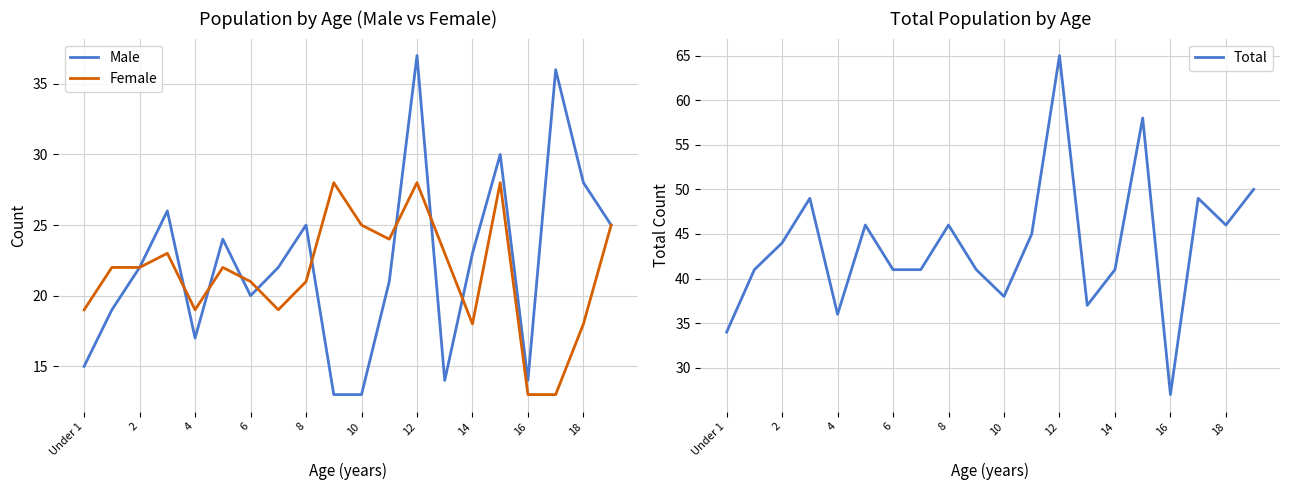

The Female series shows 22 at 2. True or false?

True